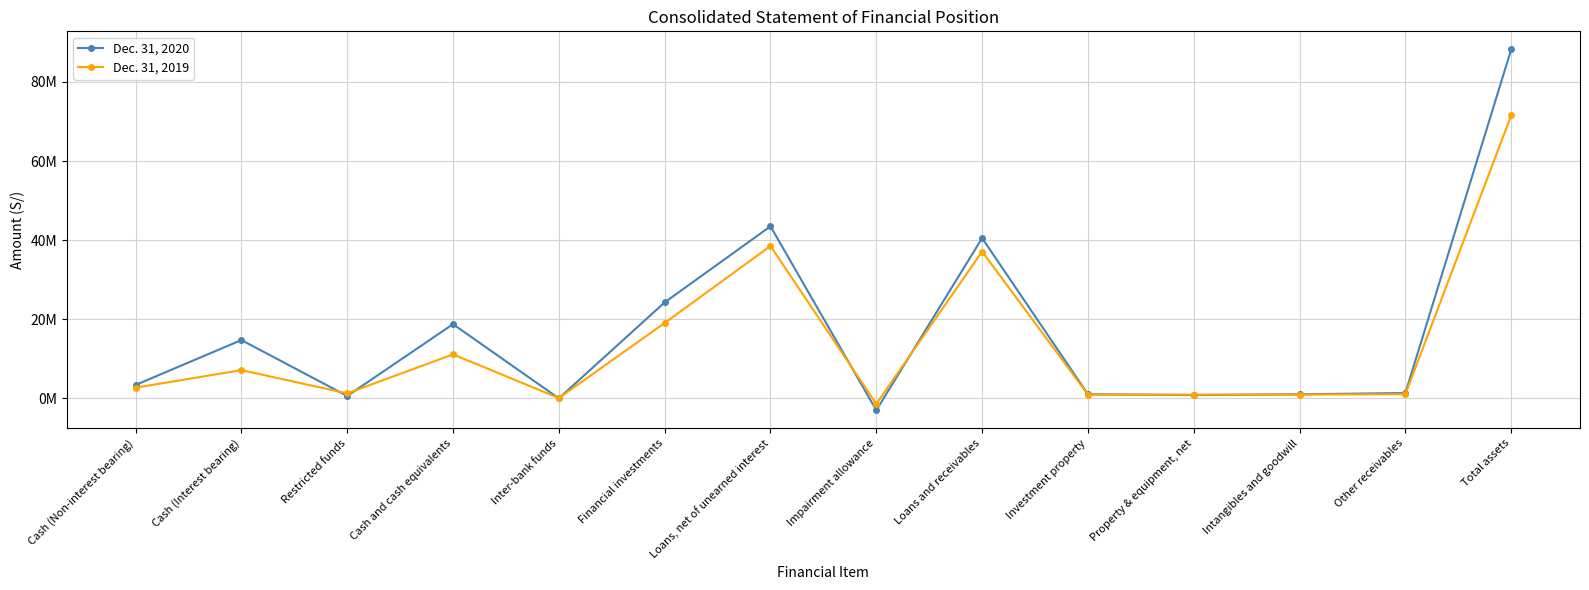

What is the difference between the maximum and second lowest values in the Dec. 31, 2019 series?

71477287